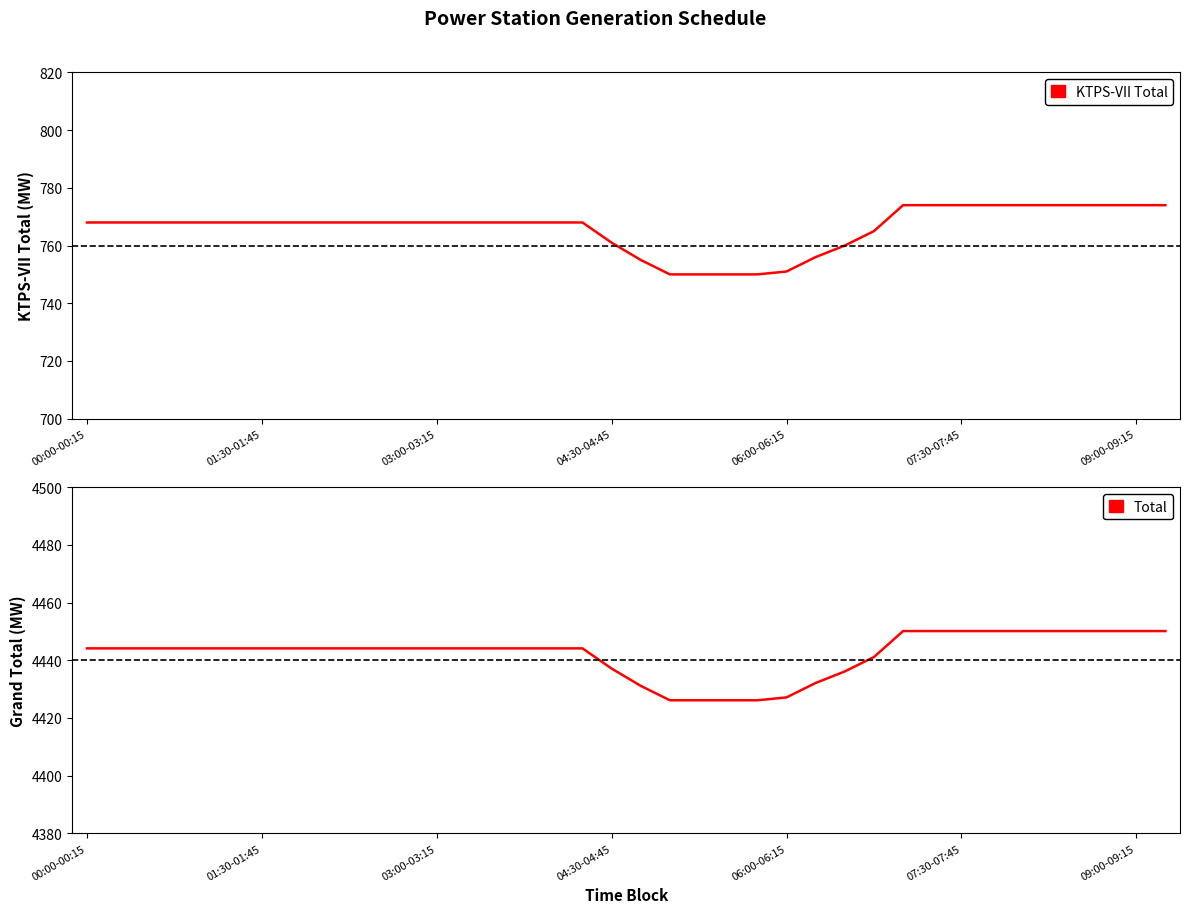

List the series in order of their peak value, lowest first.

KTPS-VII Total, Total